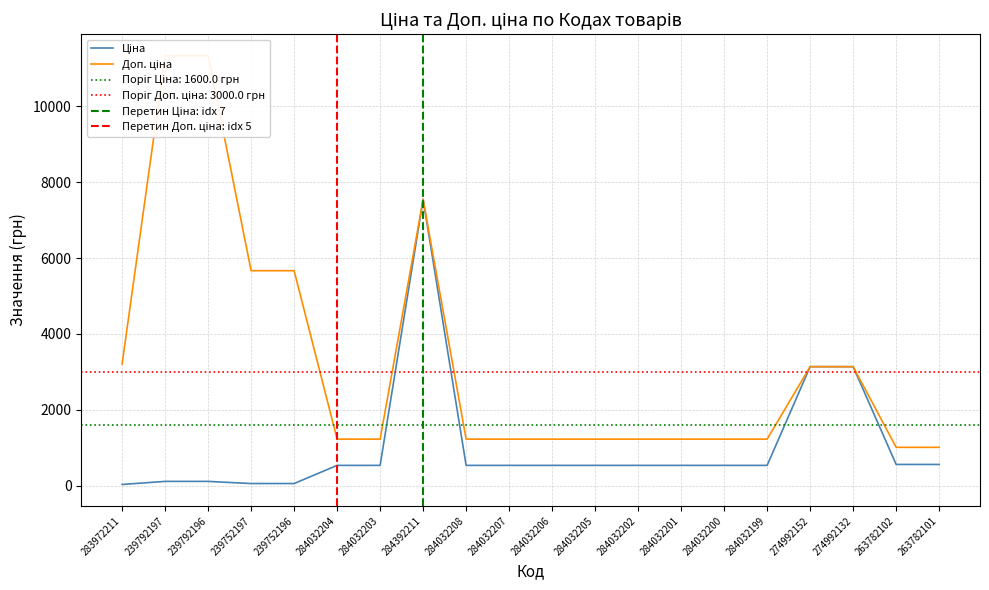

Where does the Ціна series first go above 535?

284032204